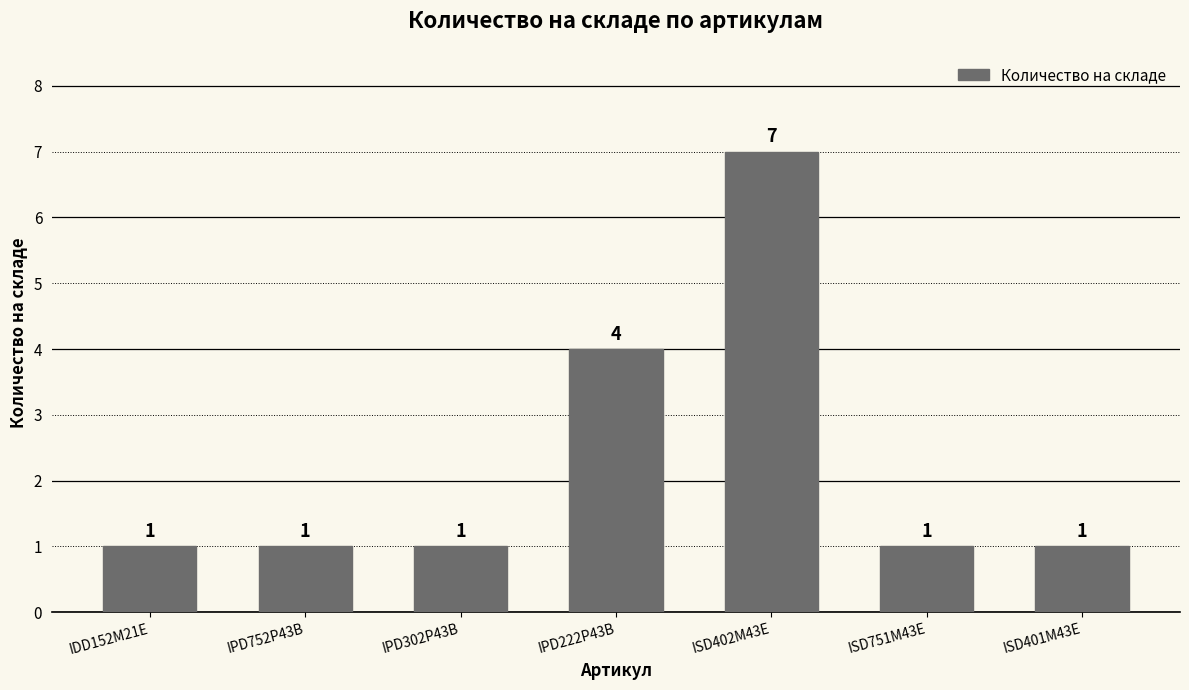

Which label corresponds to the largest value in the chart?

ISD402M43E